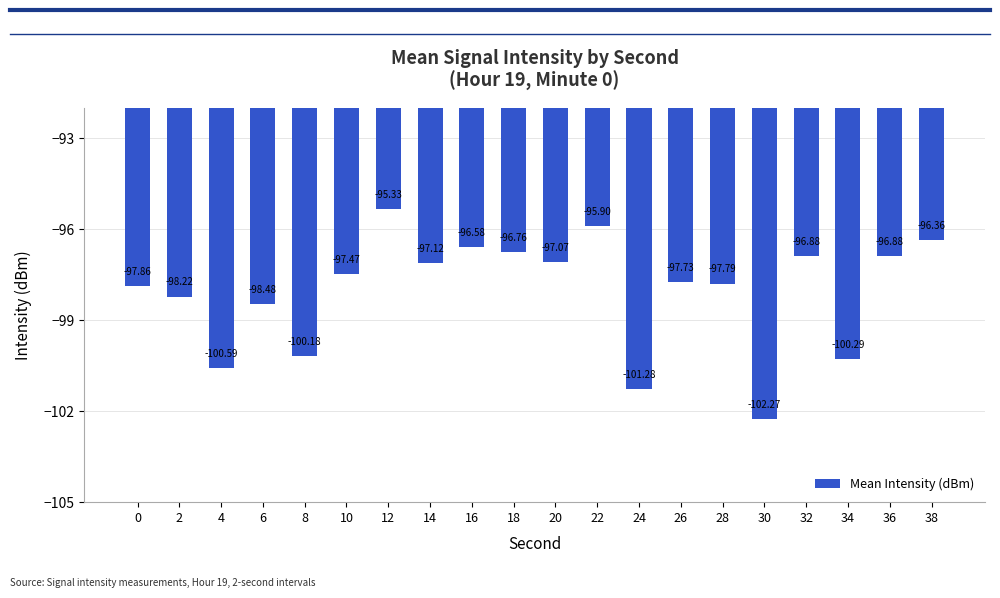

Reading left to right, extract all data points from this chart.

0=-97.9	2=-98.2	4=-100.6	6=-98.5	8=-100.2	10=-97.5	12=-95.3	14=-97.1	16=-96.6	18=-96.8	20=-97.1	22=-95.9	24=-101.3	26=-97.7	28=-97.8	30=-102.3	32=-96.9	34=-100.3	36=-96.9	38=-96.4